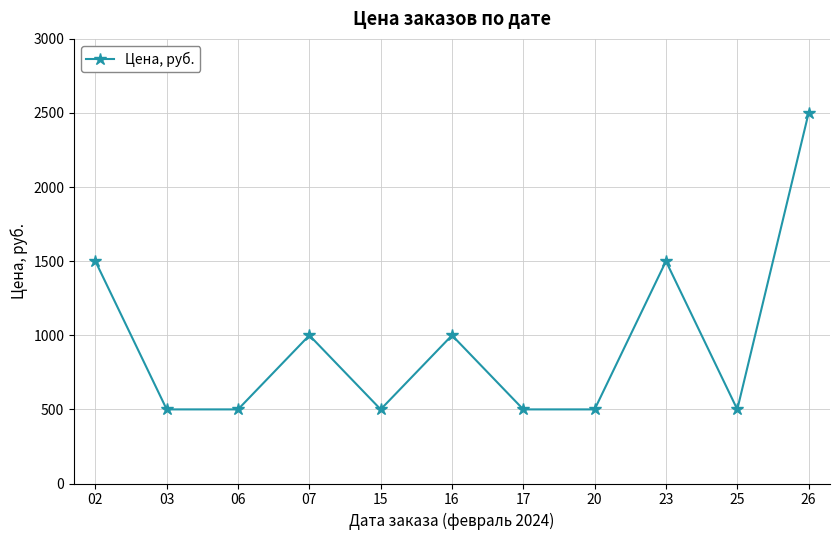

What is the minimum value shown in the chart?

500